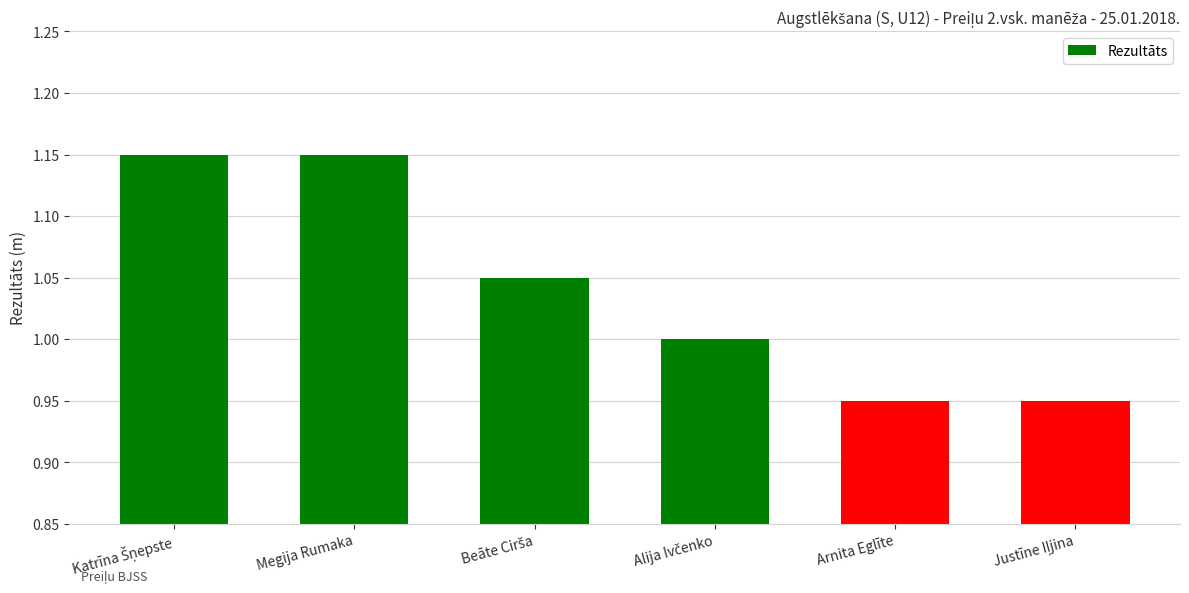

What position from the right is Arnita Eglīte?

2